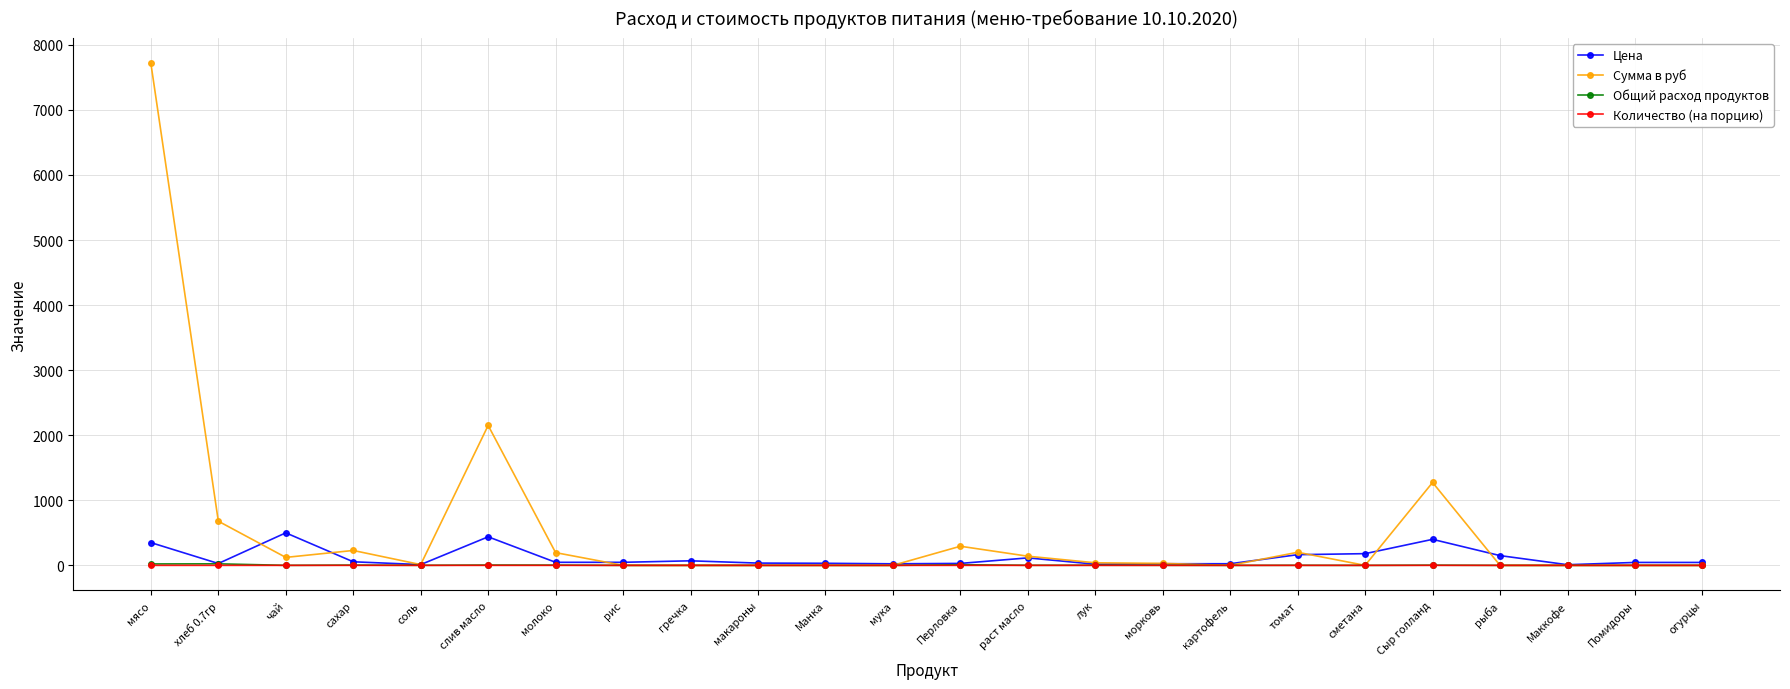

True or false: Сумма в руб has more than 2 points higher than both neighbors.

True